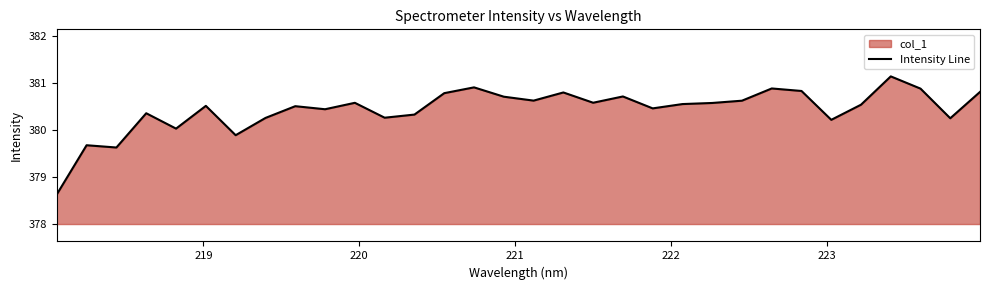

What is the value of the 19th point from the left?

380.6